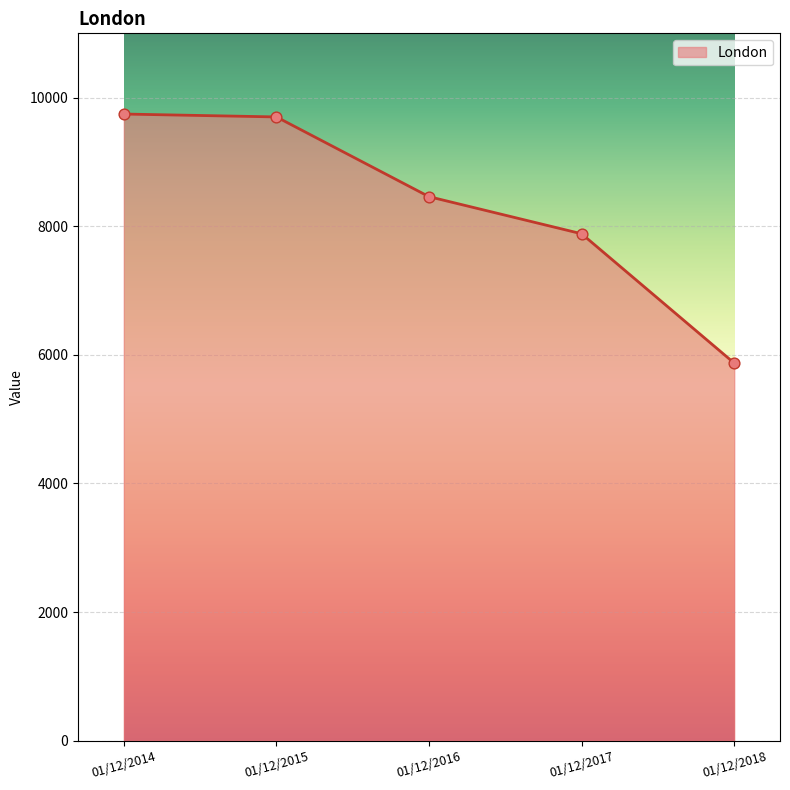

Approximately how many times larger is the value at 01/12/2017 compared to 01/12/2018?

1.3